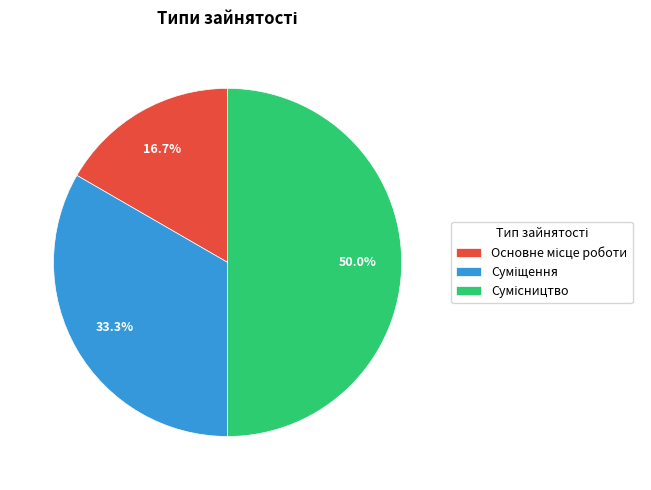

To the nearest percent, what percentage of the pie is Суміщення?

33%